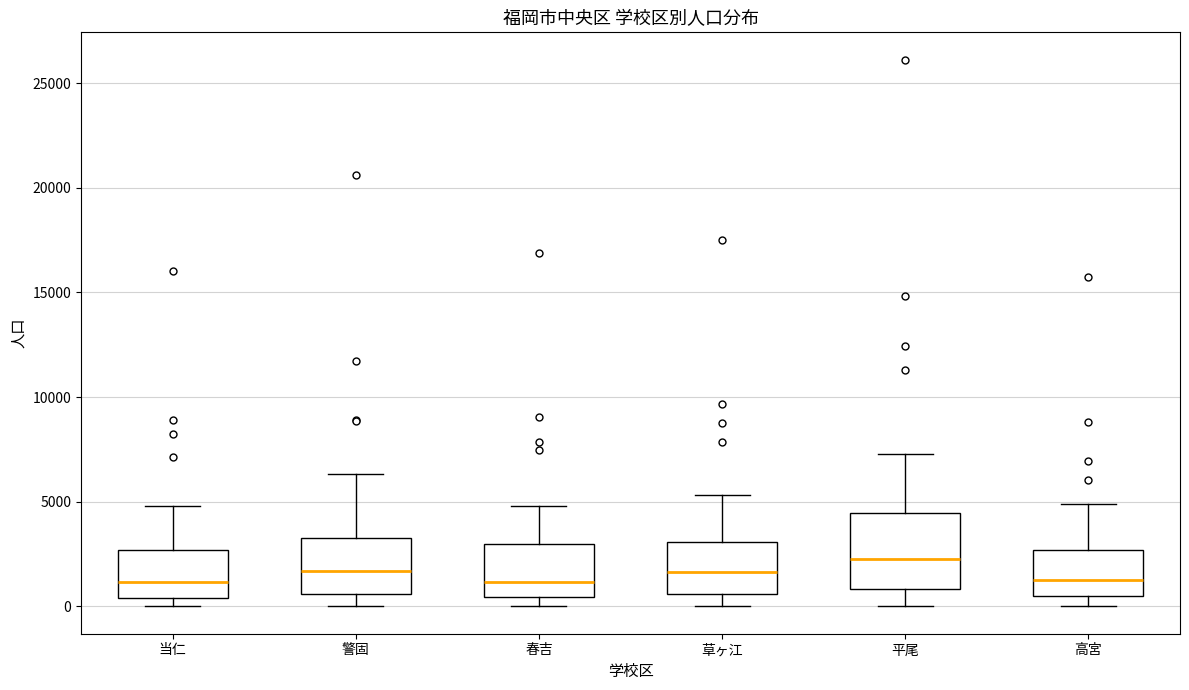

Which box has the highest median line?

平尾